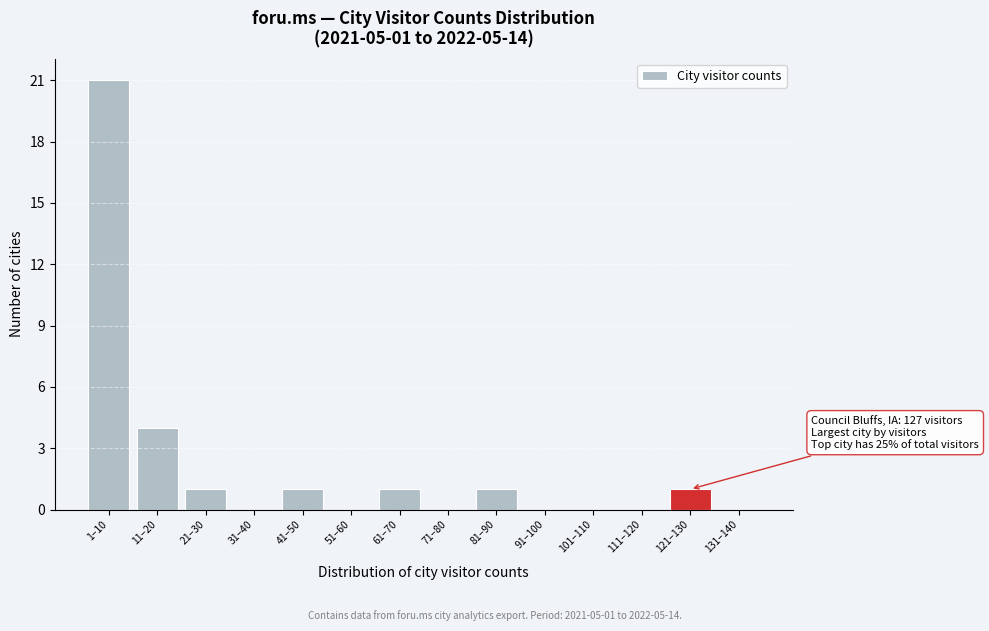

Reading left to right, list all the values displayed in this chart.

1–10=21	11–20=4	21–30=1	31–40=0	41–50=1	51–60=0	61–70=1	71–80=0	81–90=1	91–100=0	101–110=0	111–120=0	121–130=1	131–140=0